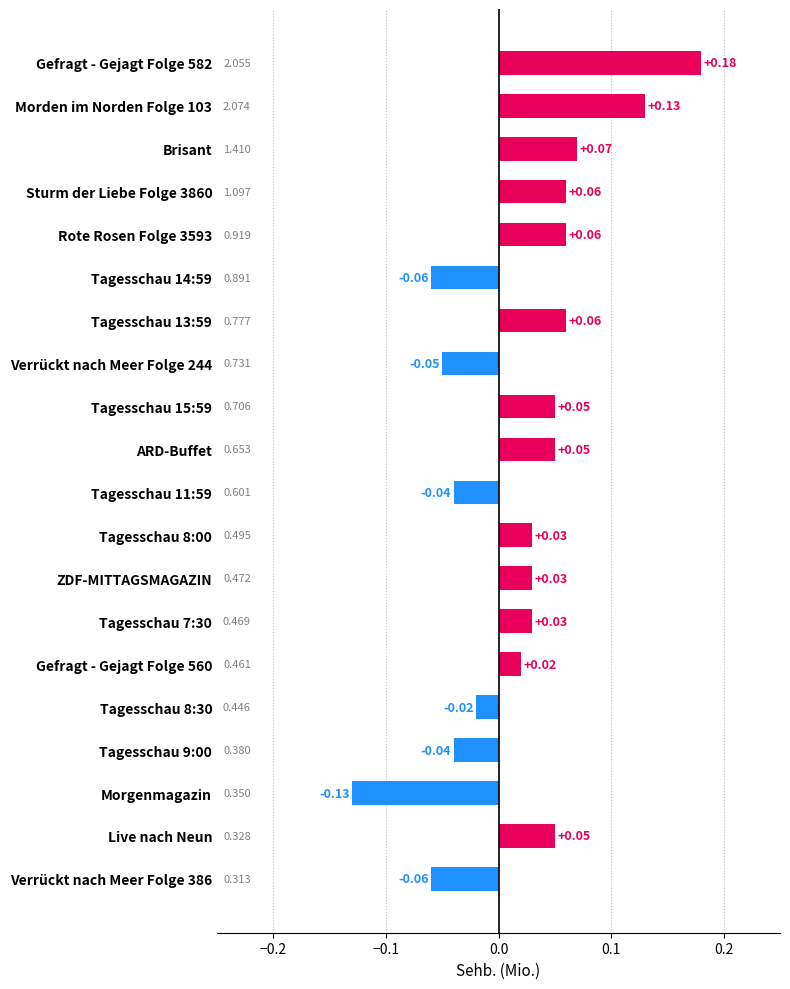

Which label corresponds to the smallest value in the chart?

Morgenmagazin